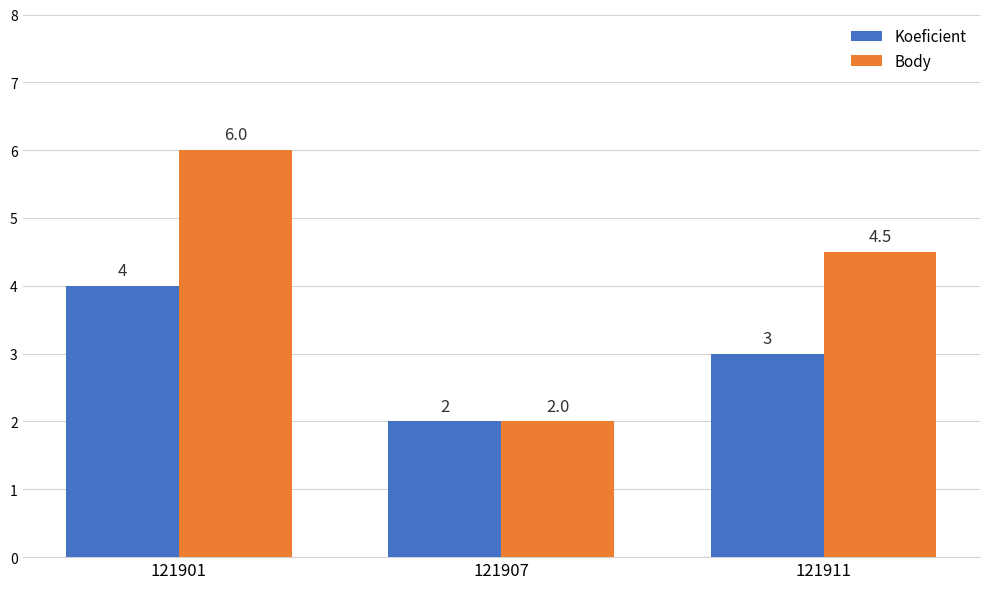

Which category has the highest value across all series?

121901